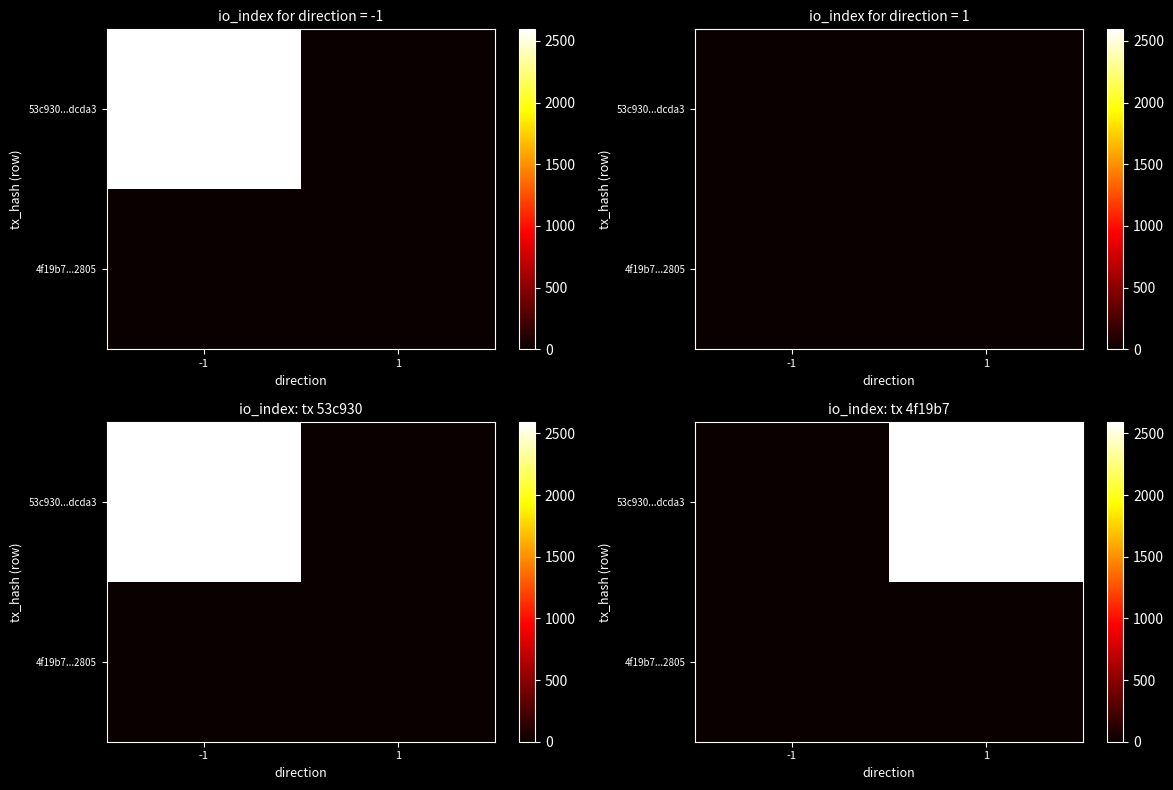

The 4f19b7...2805 series shows 0 at -1. True or false?

True